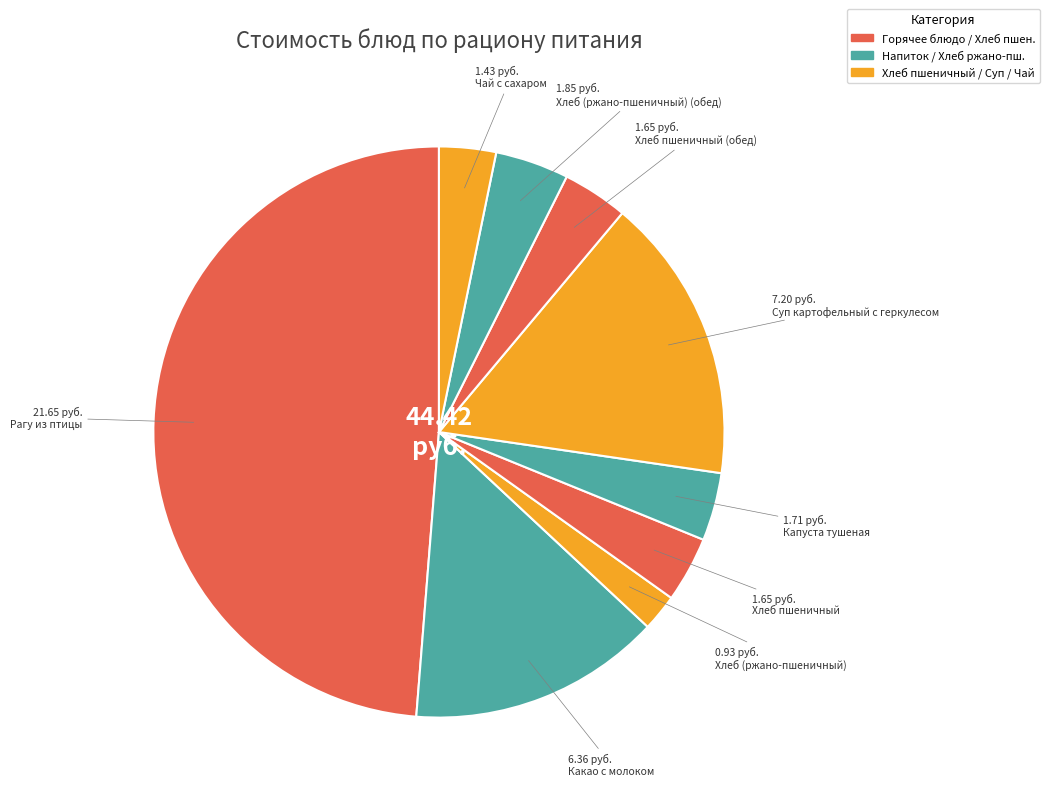

How many slices are in this pie chart?

9